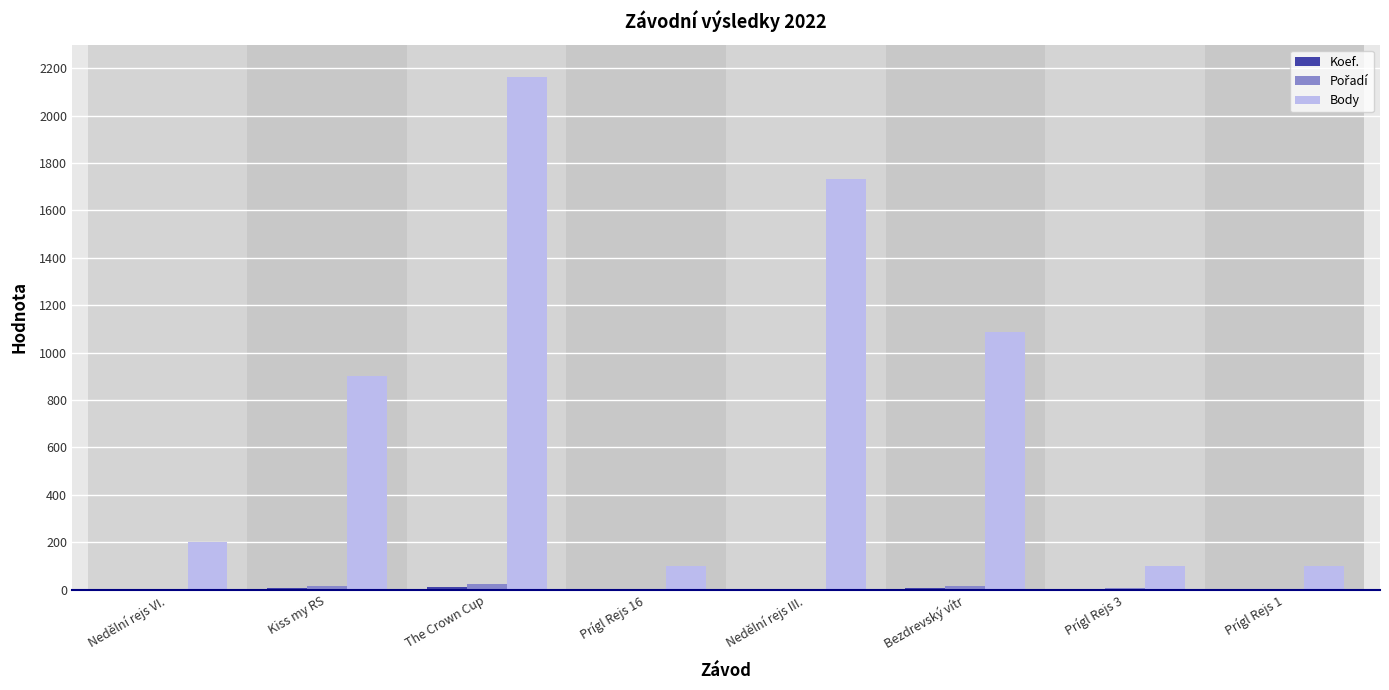

How many data points does each series have?

8